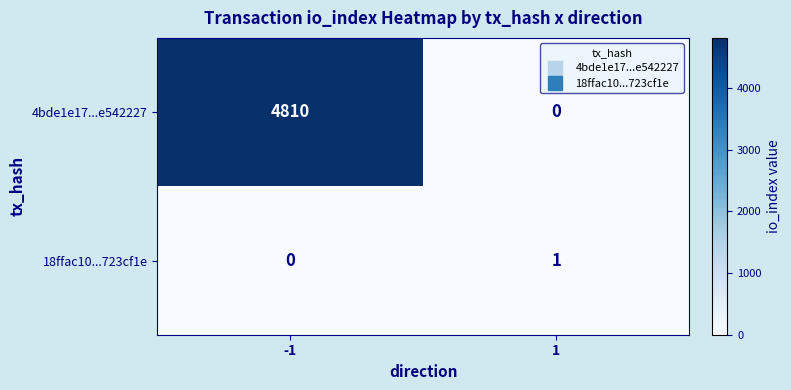

What is the total value across all series at 1?

1